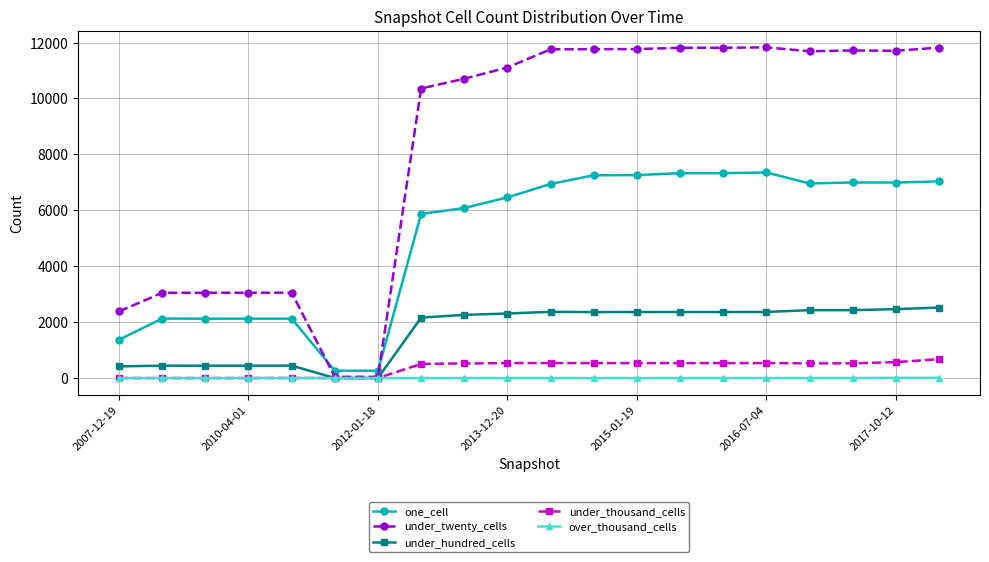

What is the minimum value for one_cell?

263